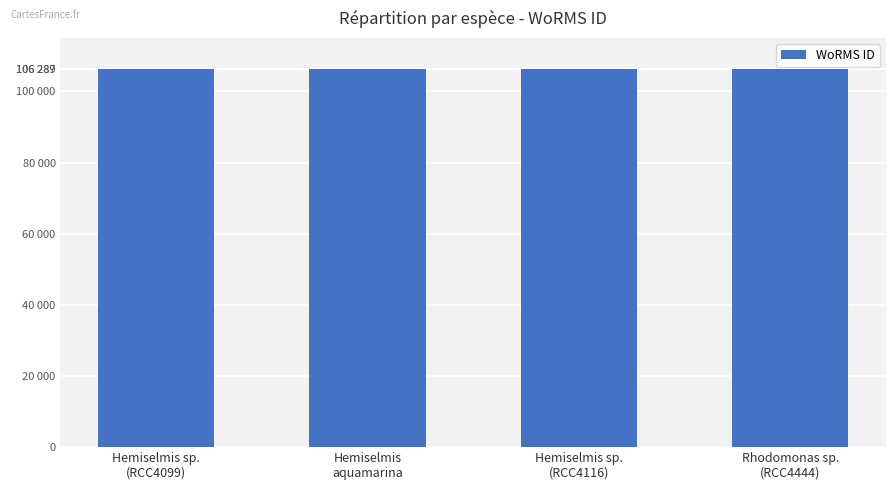

List the labels in order of value, smallest first.

Hemiselmis sp.
(RCC4099), Hemiselmis
aquamarina, Hemiselmis sp.
(RCC4116), Rhodomonas sp.
(RCC4444)